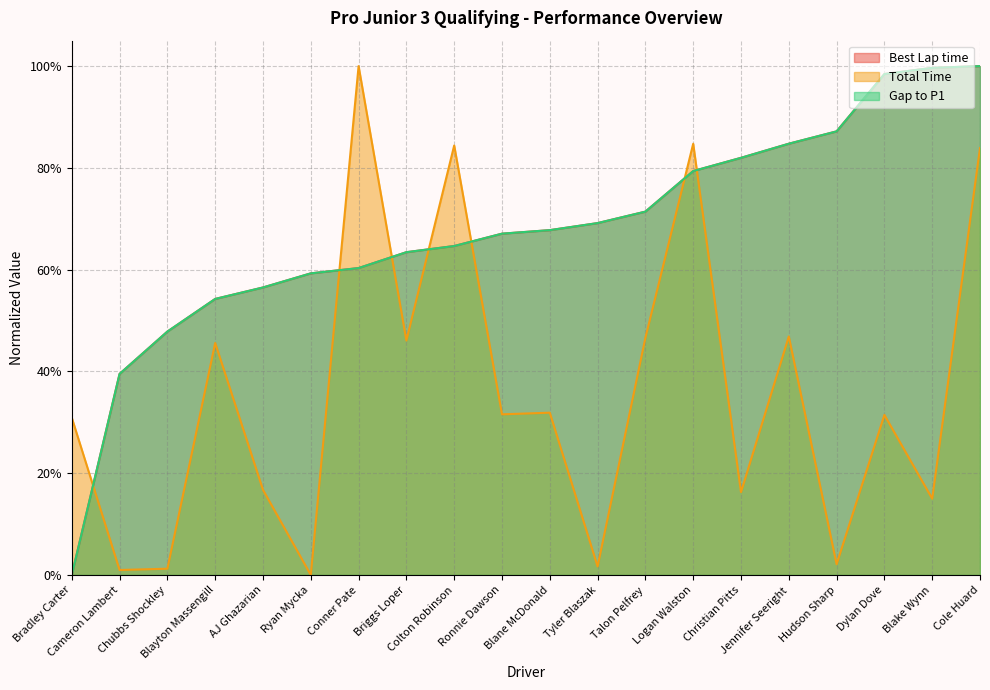

At which label does Total Time reach its peak?

Conner Pate